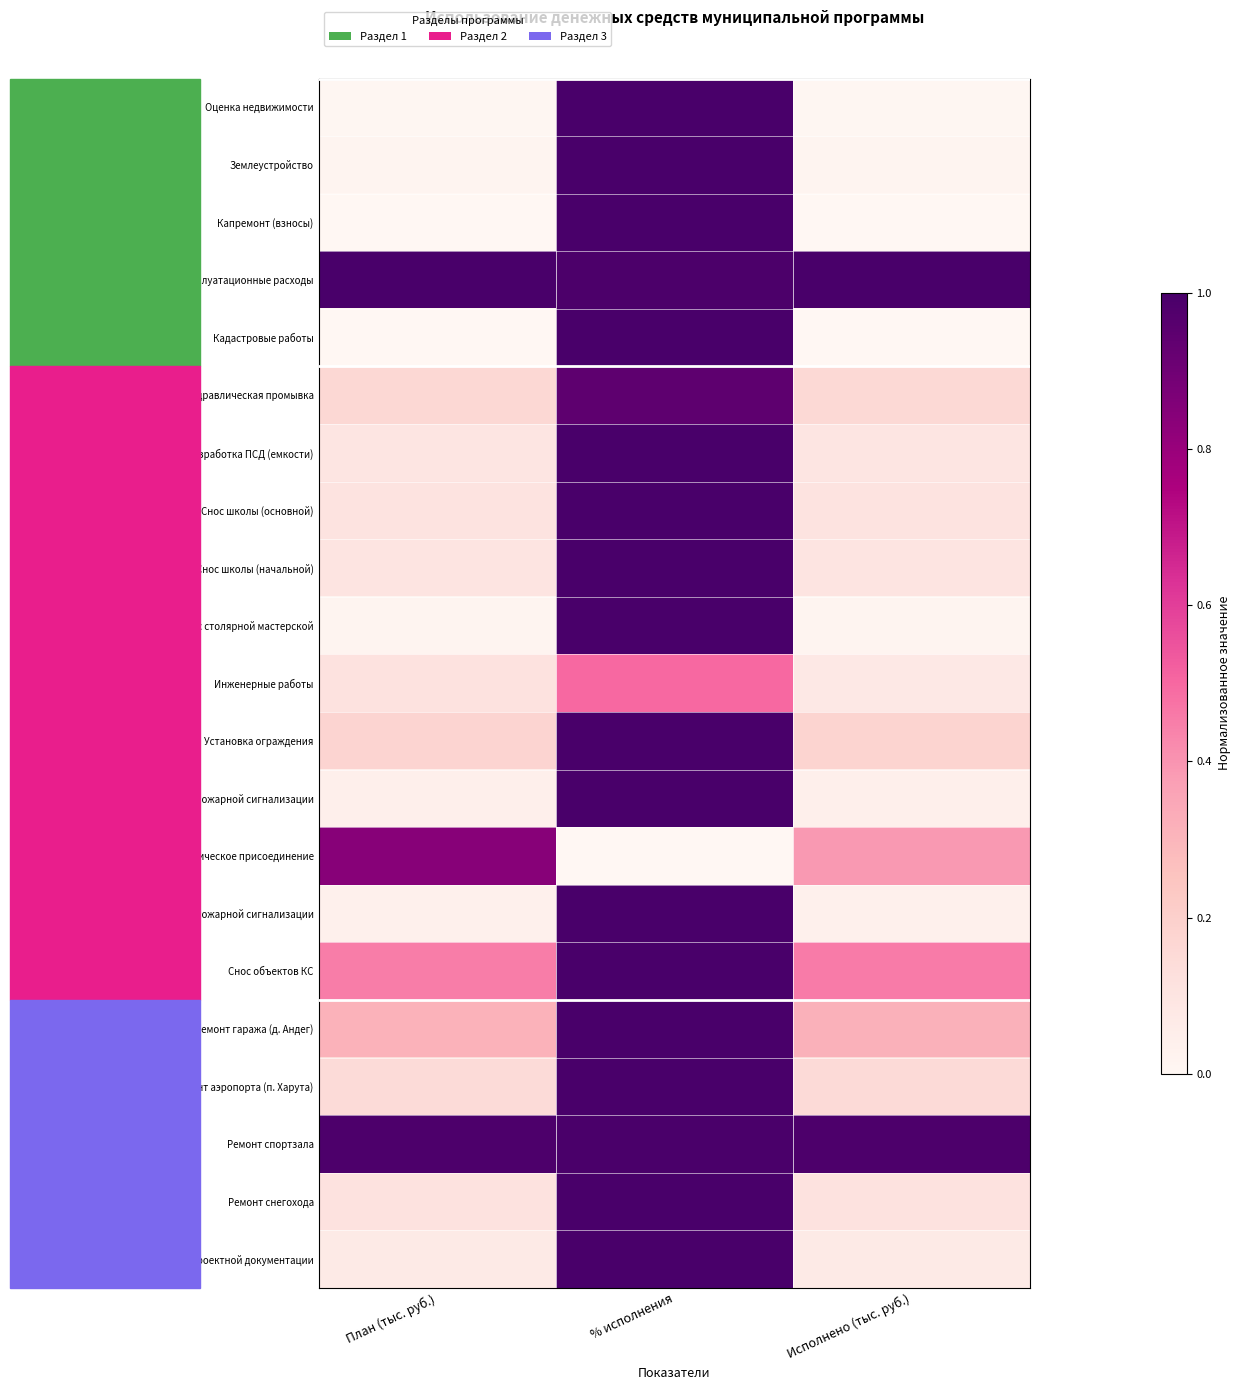

Which label corresponds to the largest value in the chart?

% исполнения